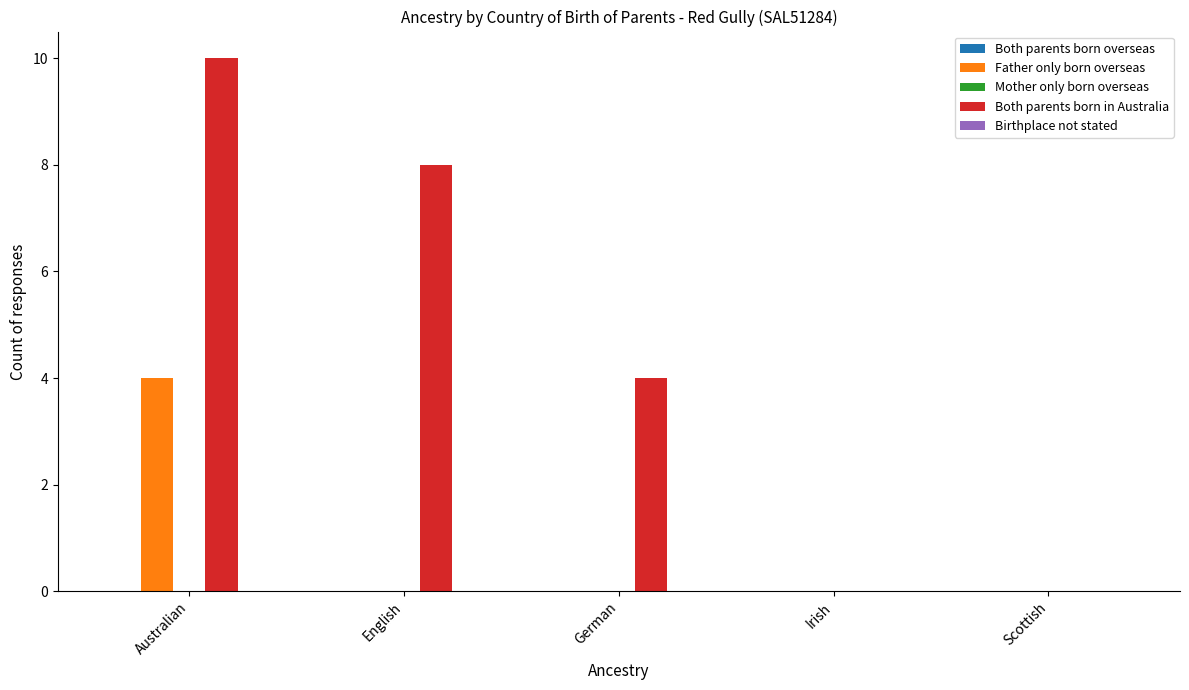

Reading left to right, list all the values displayed in this chart.

Father only born overseas: Australian=4	English=0	German=0	Irish=0	Scottish=0
Both parents born in Australia: Australian=10	English=8	German=4	Irish=0	Scottish=0